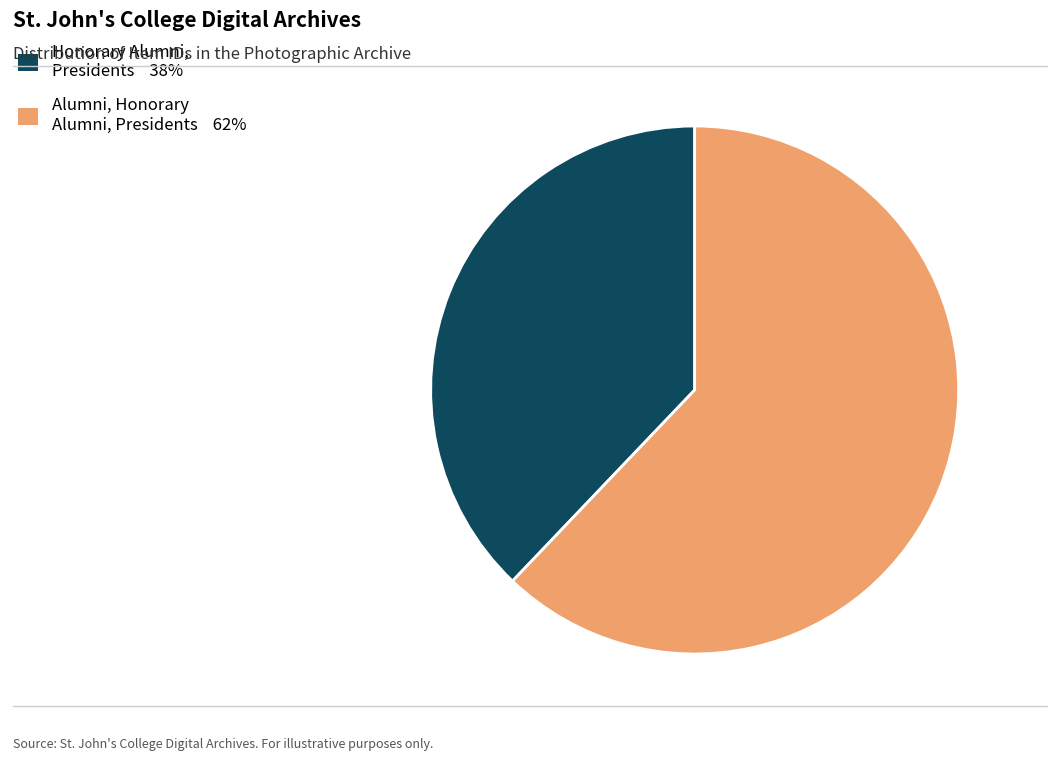

Is there a majority slice in this chart?

Yes